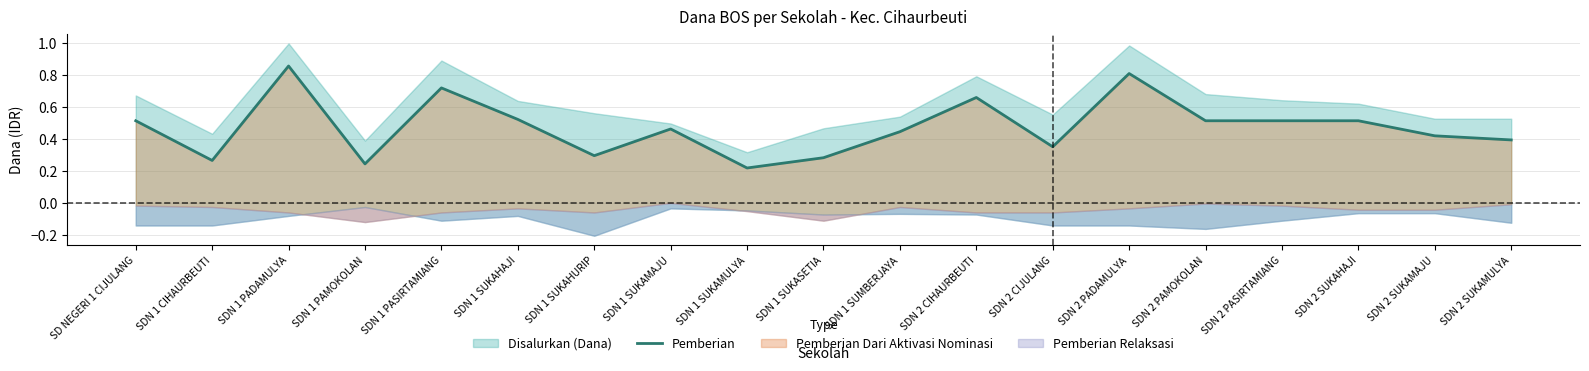

What is the value of the 6th point from the left?

0.5